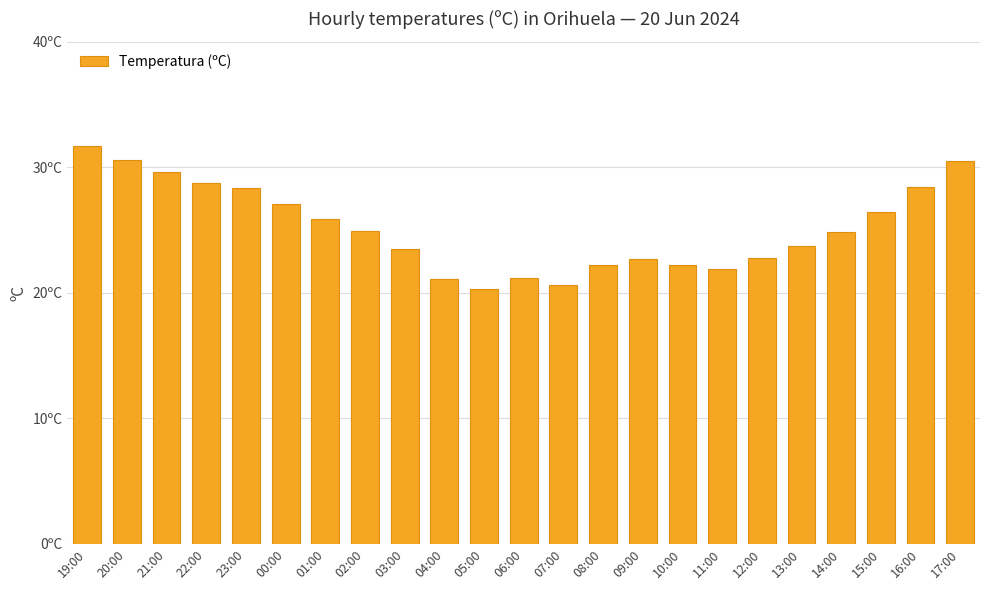

What position from the right is 03:00?

15